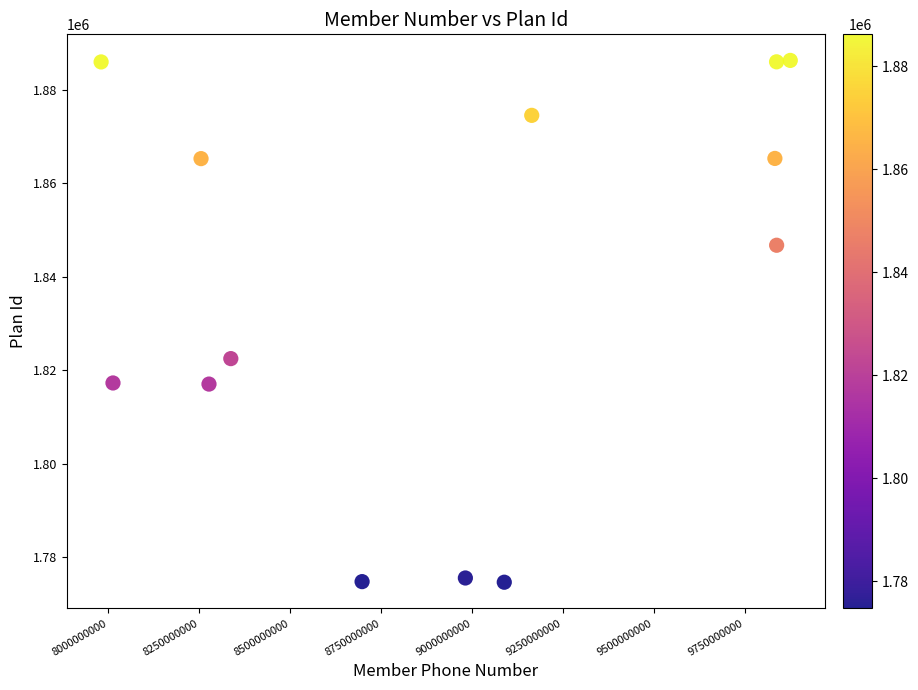

What Y value in the scatter plot is closest to 1830479?

1822508